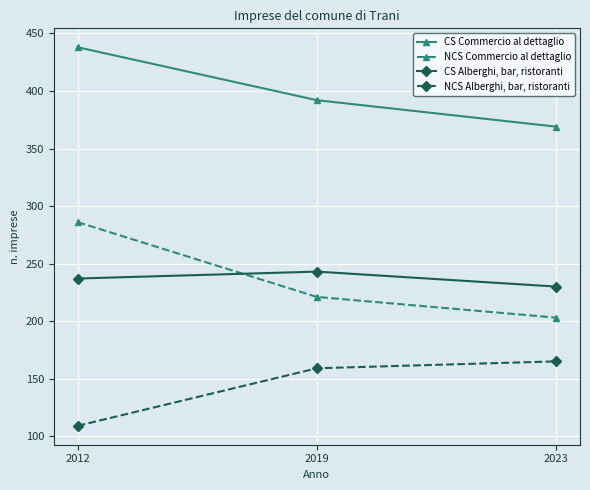

At which category is the sum across all series the highest?

2012